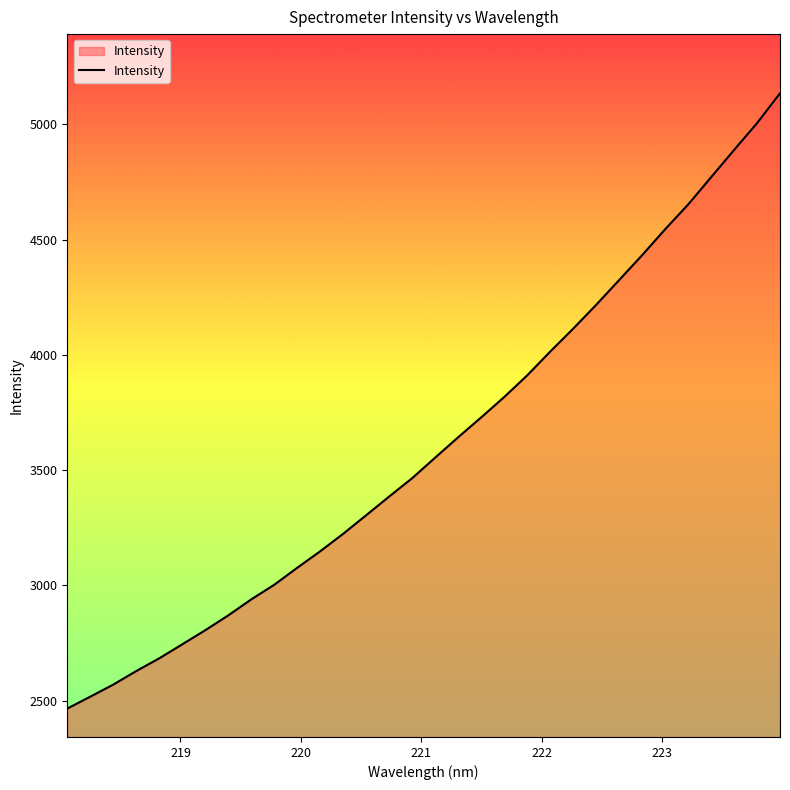

What is the minimum value shown in the chart?

2465.8